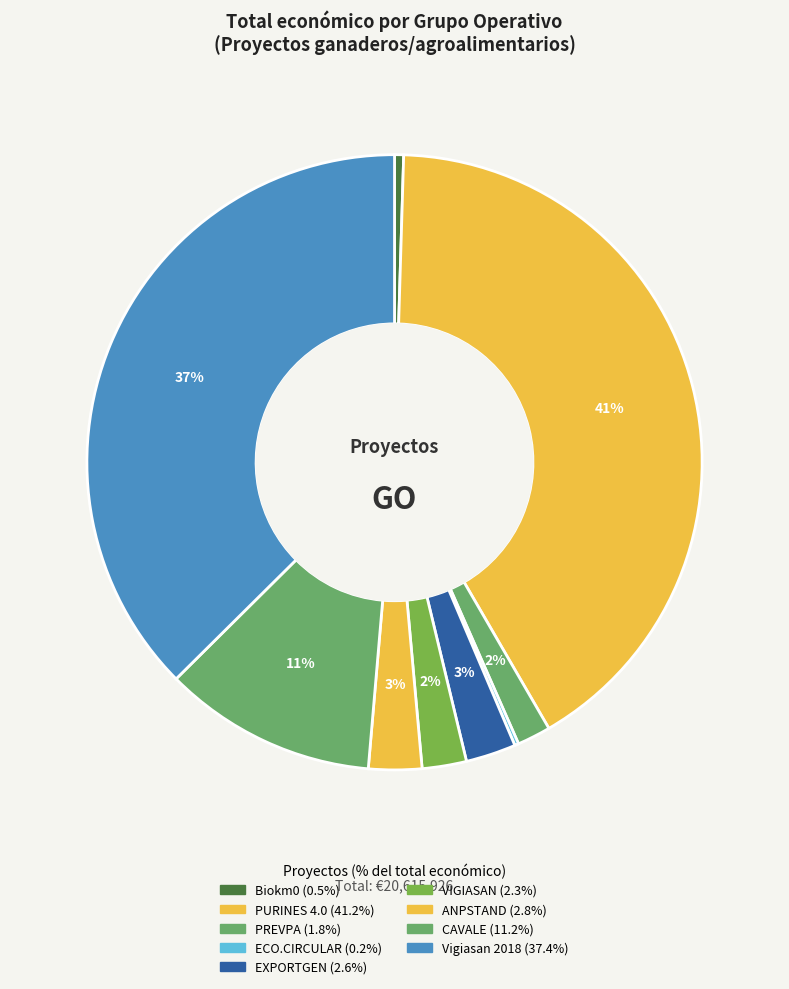

What is the ratio of the value at PREVPA to the value at EXPORTGEN?

0.7